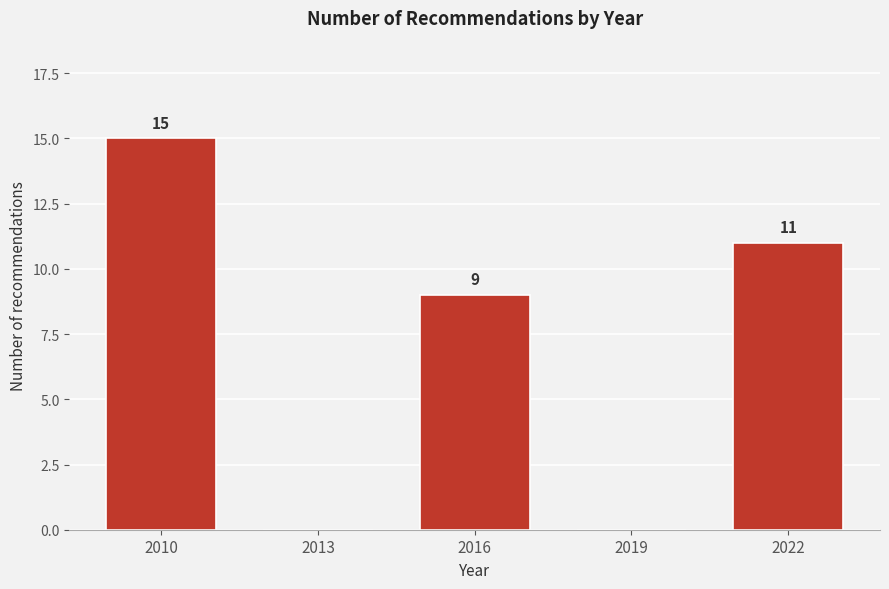

Reading left to right, extract all data points from this chart.

2010=15	2013=0	2016=9	2019=0	2022=11